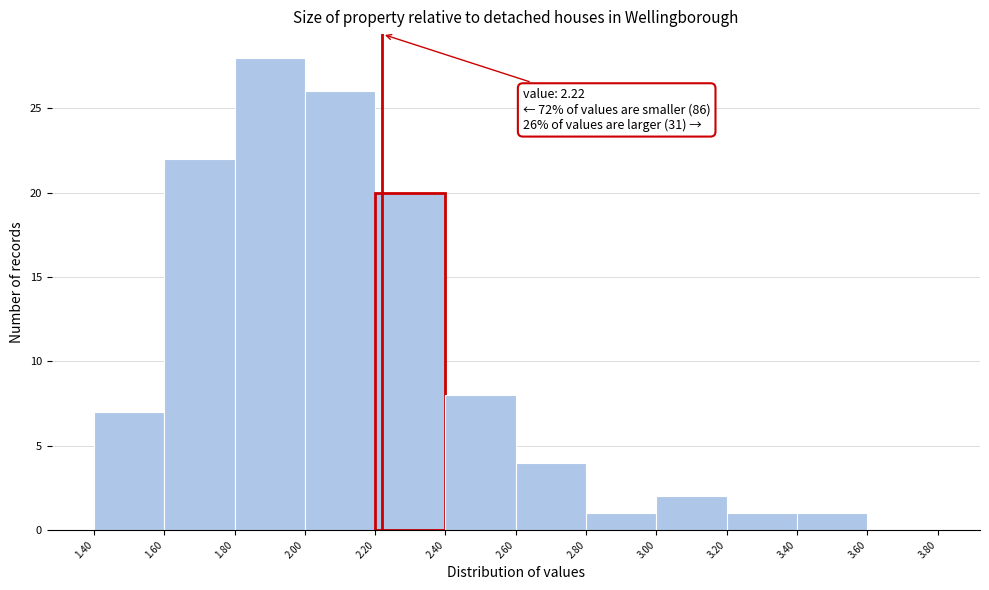

Which range on the x-axis has the tallest bar?

1.80 to 2.00